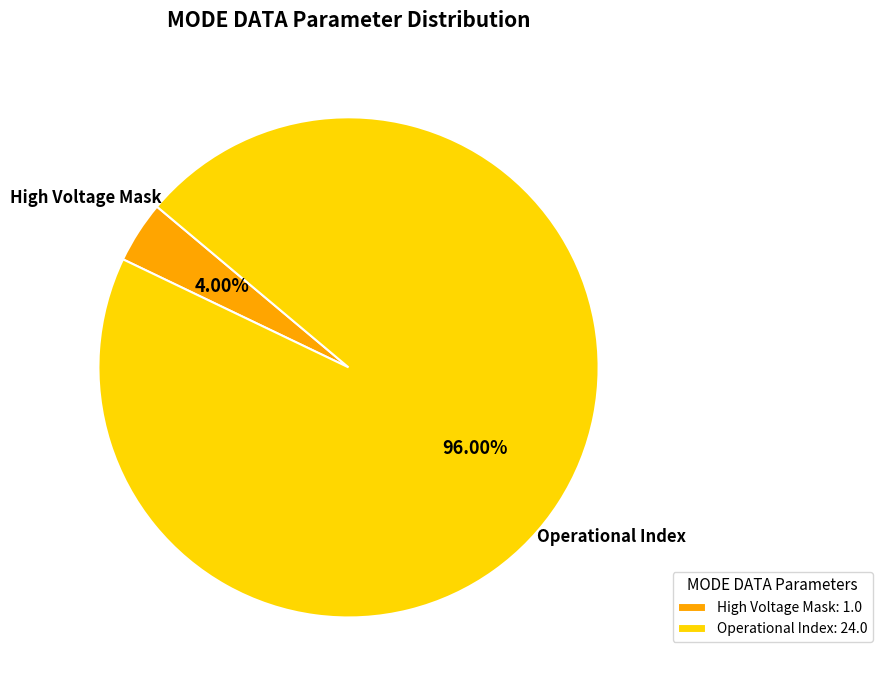

Rank the categories by value from highest to lowest.

Operational Index, High Voltage Mask